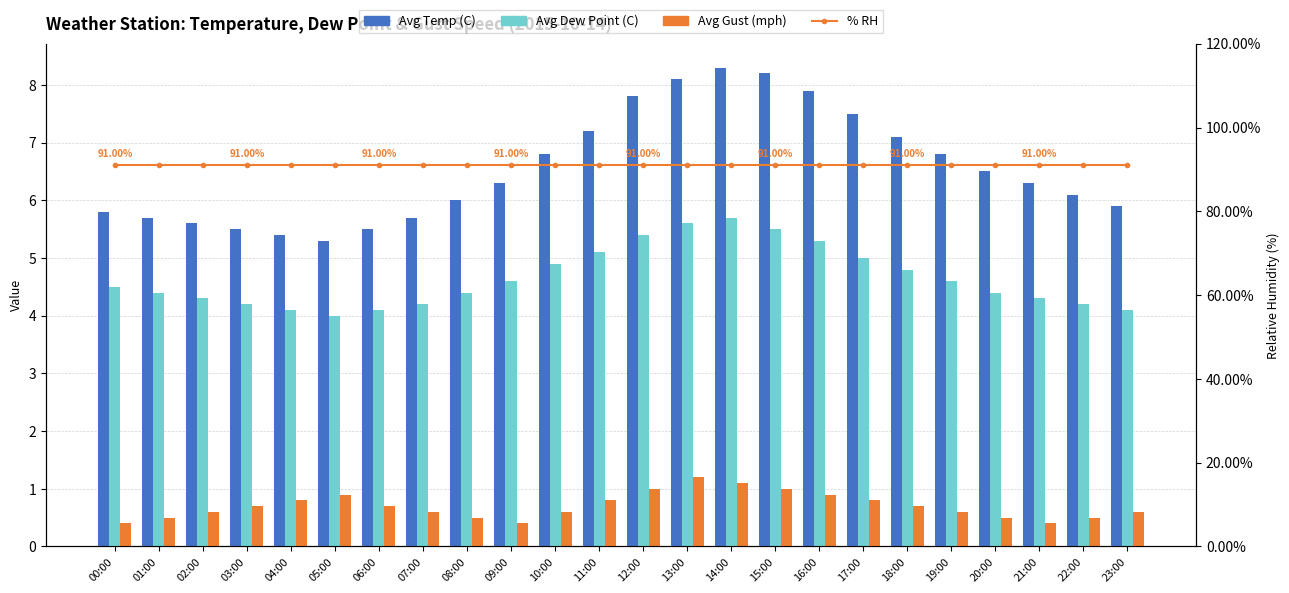

What value does the % RH series have at 04:00?

91.0